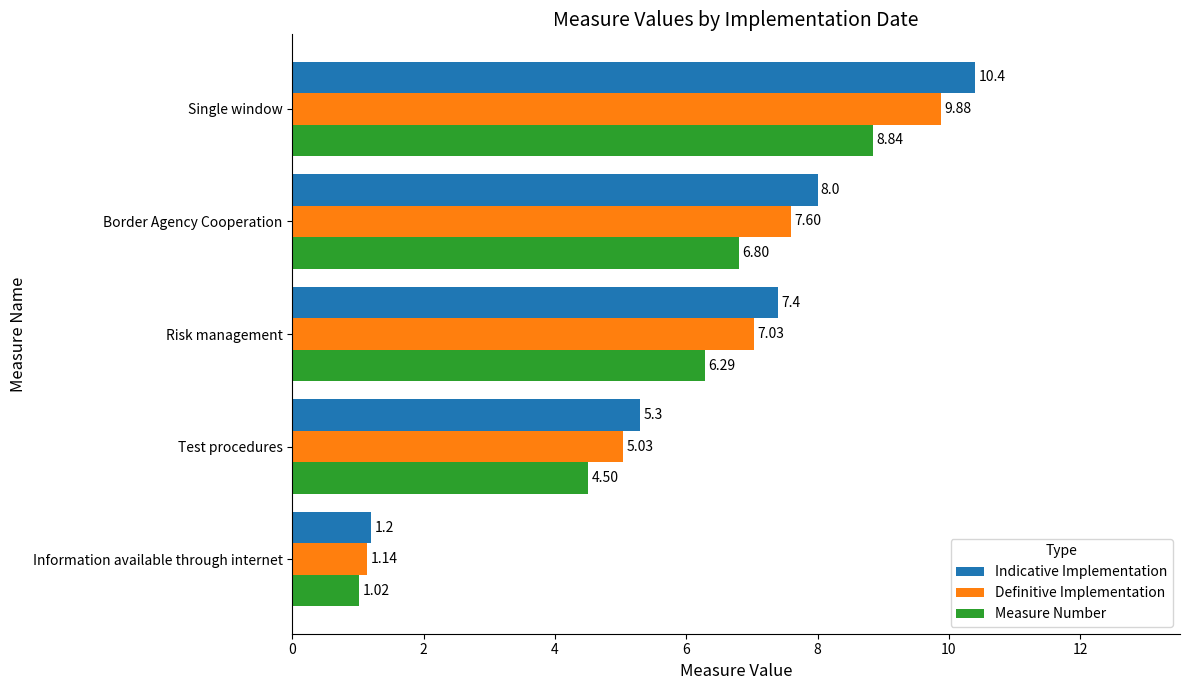

What is the difference between the second highest and minimum values in the Measure Number series?

5.8